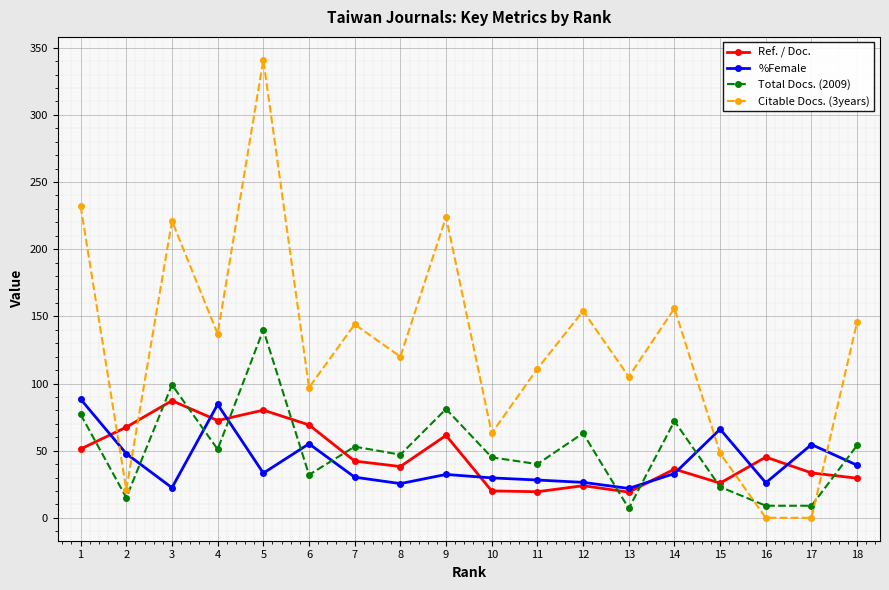

Is the value of Total Docs. (2009) at 14 greater than the value of %Female at 3?

Yes